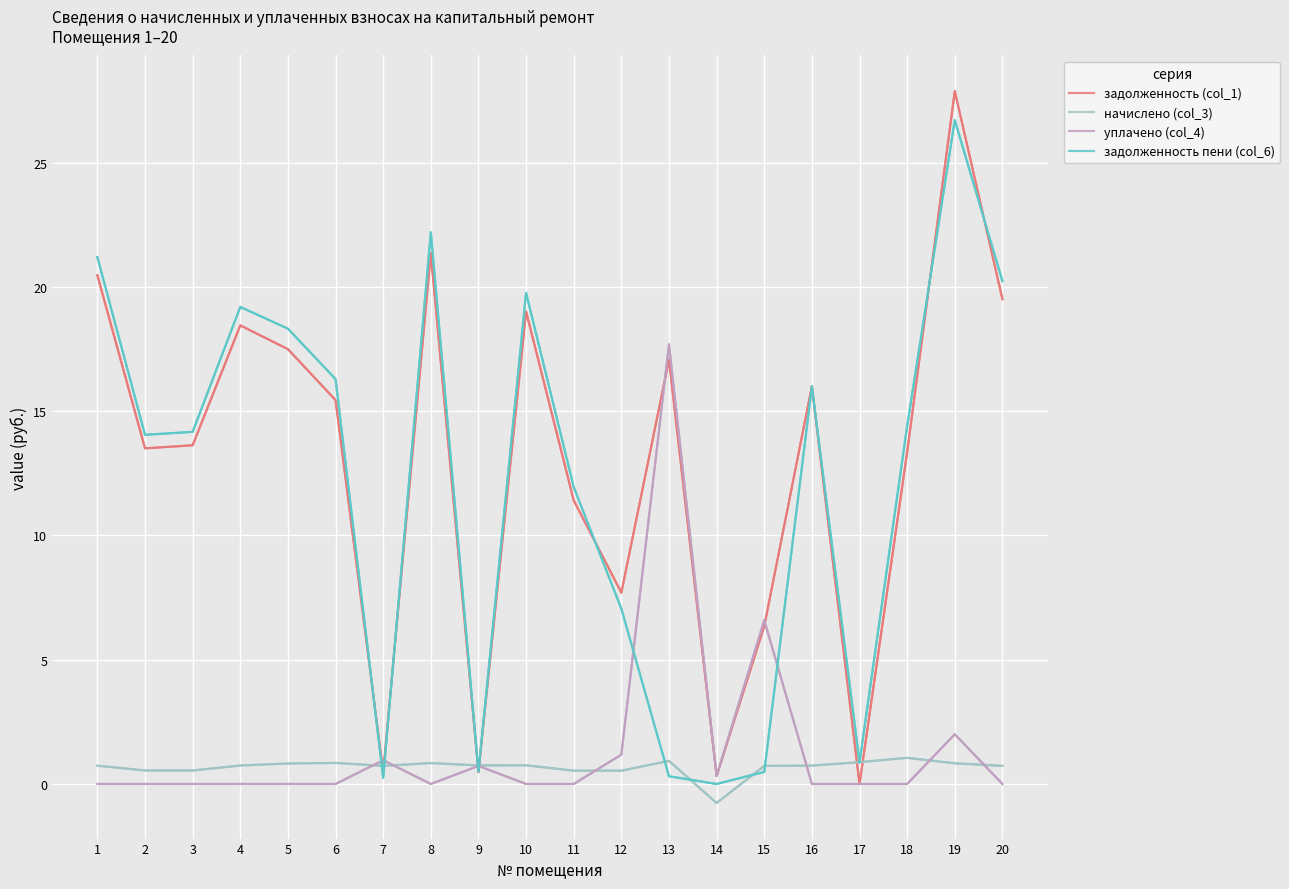

In задолженность пени (col_6), how many points are lower than both neighbors (excluding endpoints)?

5